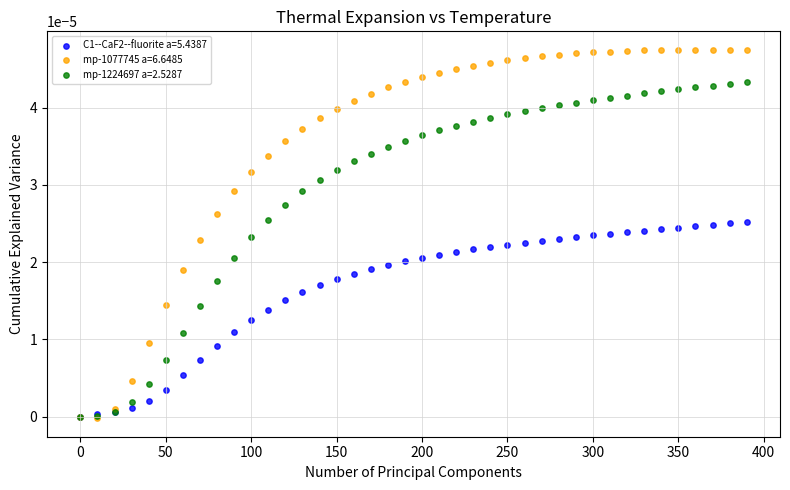

Which series has the widest spread of Y values?

mp-1077745 a=6.6485